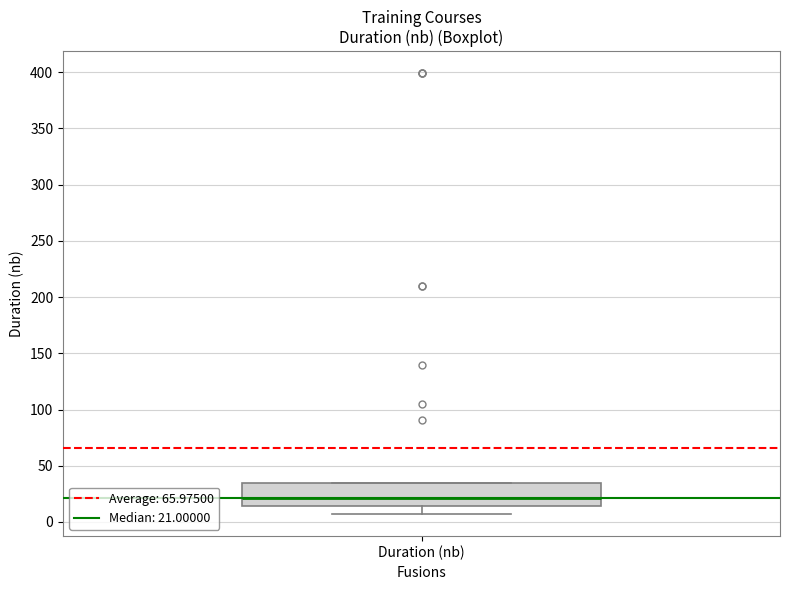

Read this box plot against the y-axis: the position of the median line, the range covered by the box, and the ends of both whiskers. The values are not printed on the chart, so give them approximately, as read against the axis.

median 20, box 15 to 35, whiskers 5 to 35